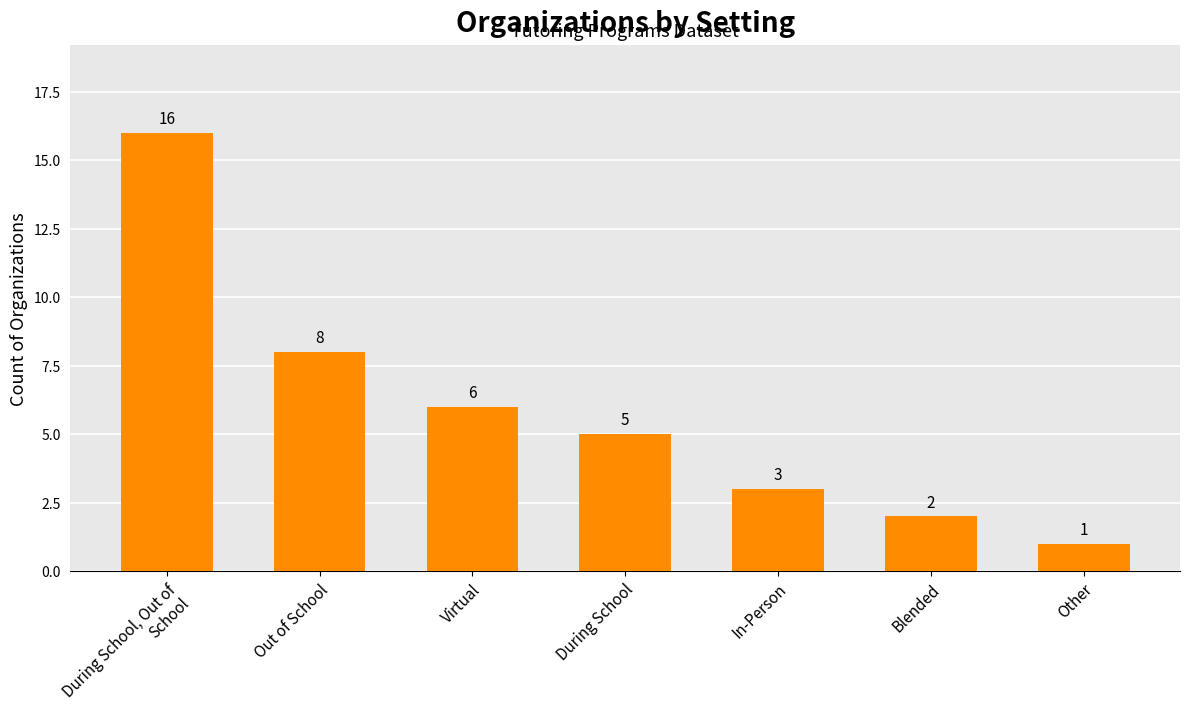

Reading right to left, list all the values displayed in this chart.

Other=1	Blended=2	In-Person=3	During School=5	Virtual=6	Out of School=8	During School, Out of School=16